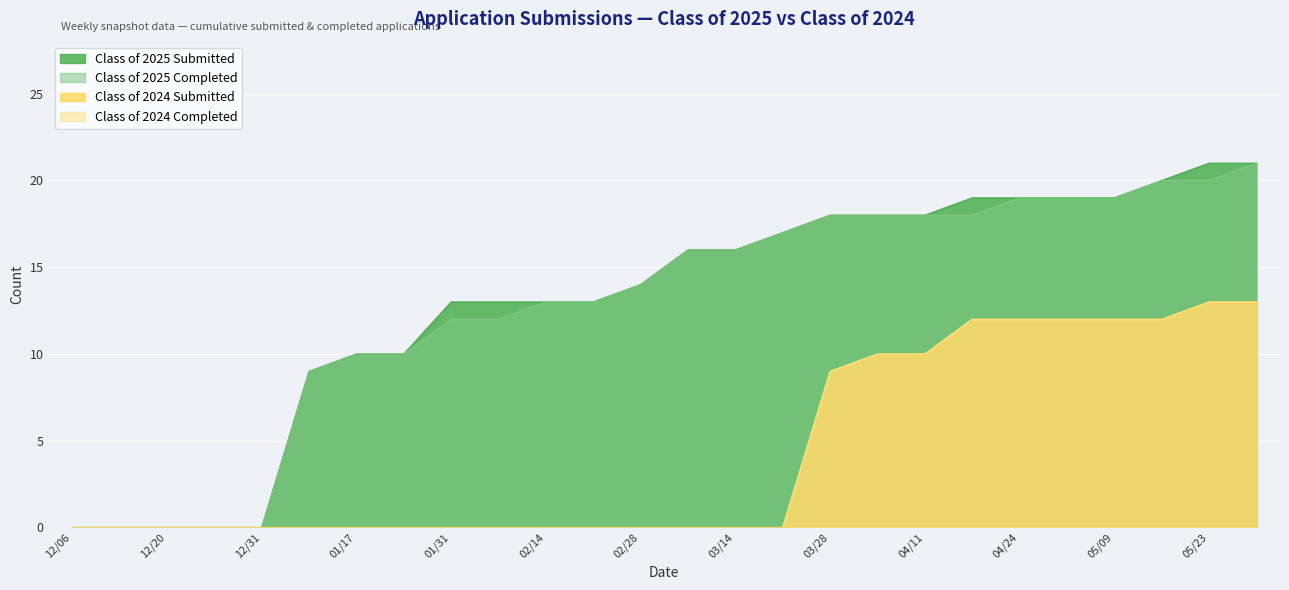

At which category does the chart reach its minimum across all series?

12/06